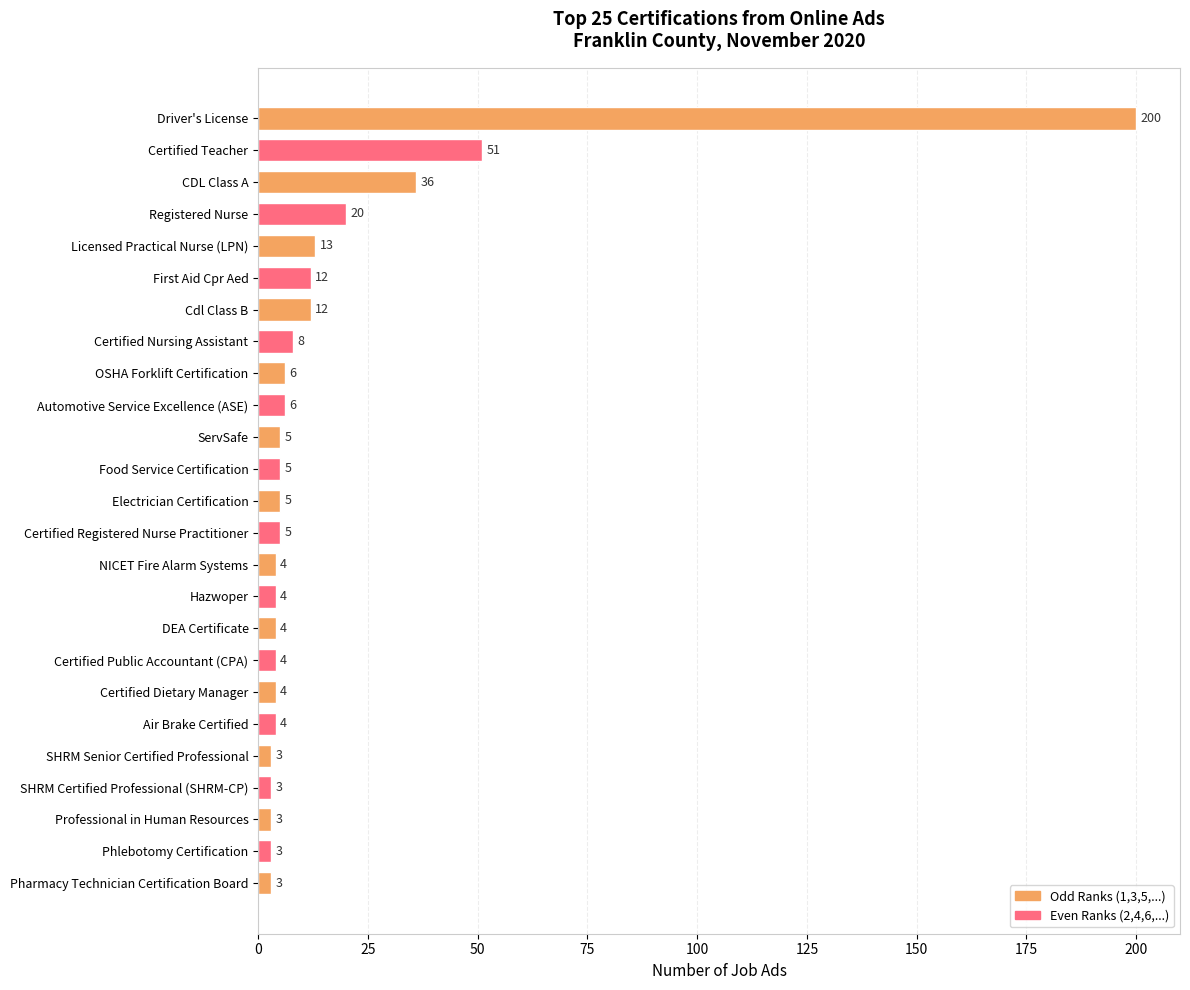

List the labels in order of value, largest first.

Driver's License, Certified Teacher, CDL Class A, Registered Nurse, Licensed Practical Nurse (LPN), First Aid Cpr Aed, Cdl Class B, Certified Nursing Assistant, OSHA Forklift Certification, Automotive Service Excellence (ASE), ServSafe, Food Service Certification, Electrician Certification, Certified Registered Nurse Practitioner, NICET Fire Alarm Systems, Hazwoper, DEA Certificate, Certified Public Accountant (CPA), Certified Dietary Manager, Air Brake Certified, SHRM Senior Certified Professional, SHRM Certified Professional (SHRM-CP), Professional in Human Resources, Phlebotomy Certification, Pharmacy Technician Certification Board